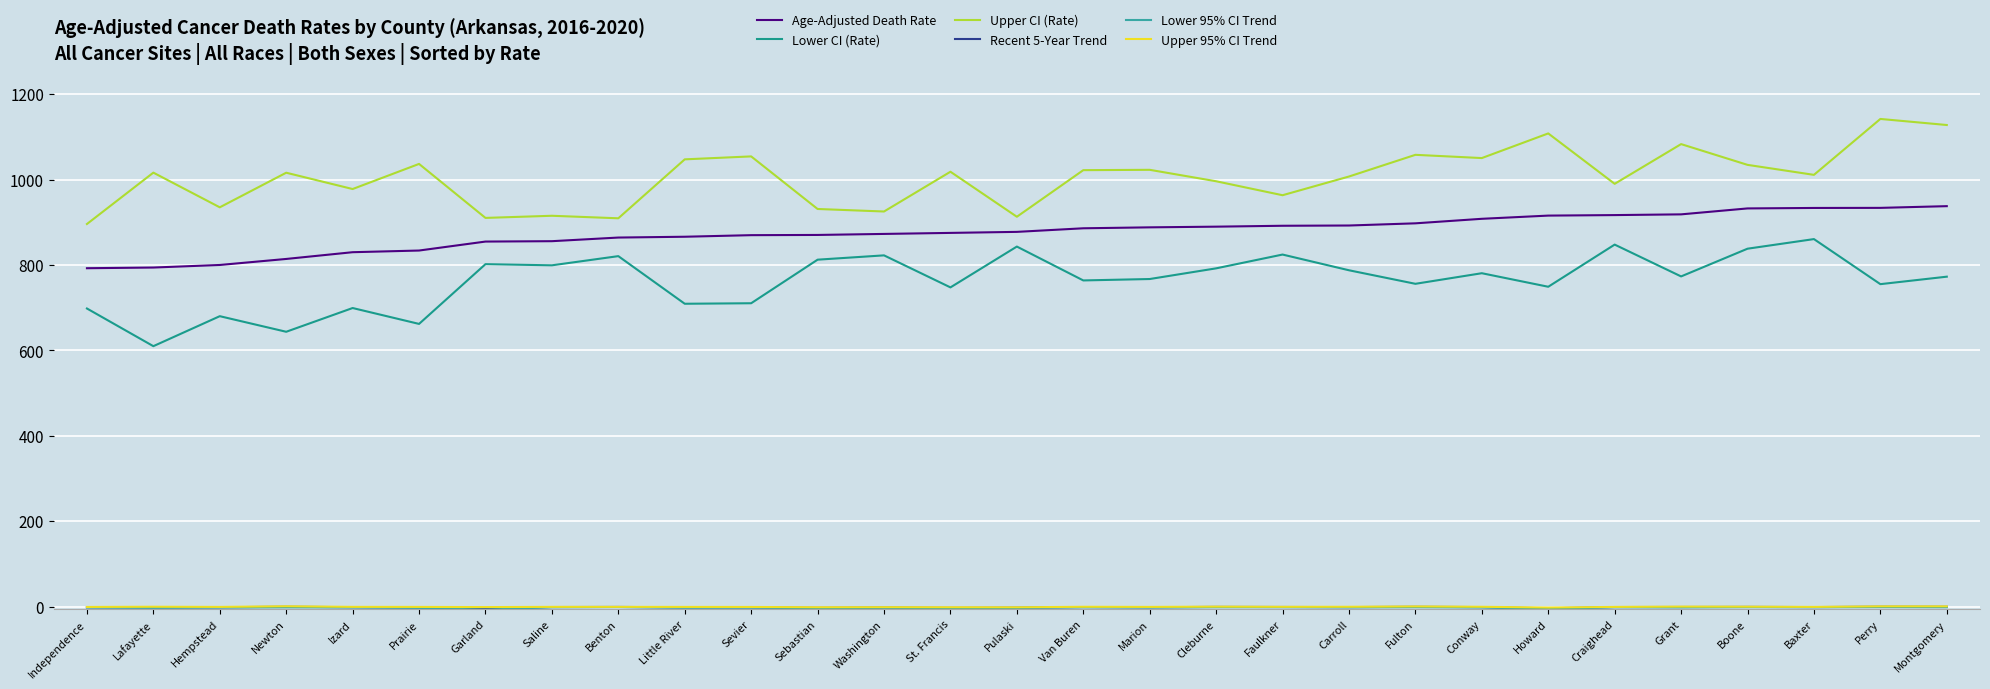

Which series has the largest total across all categories?

Upper CI (Rate)